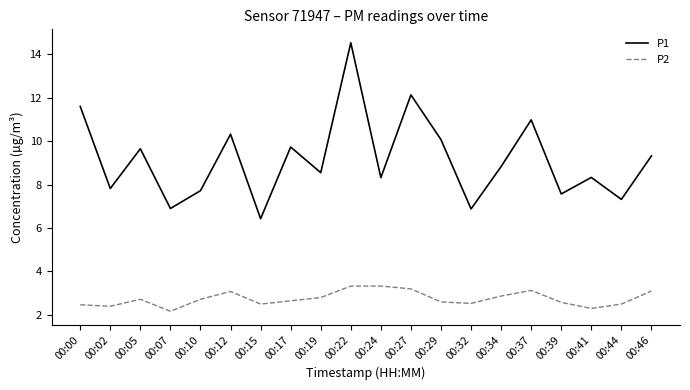

At which category does P1 reach its first local peak?

00:05